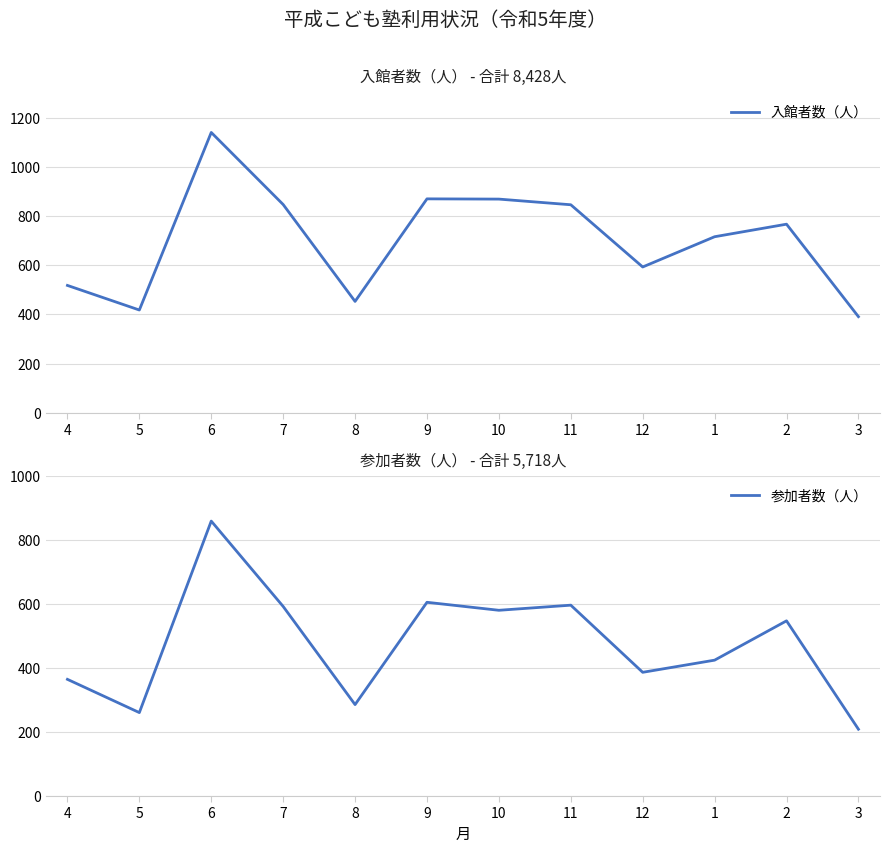

Reading left to right, transcribe all the data shown in this chart.

入館者数（人）: 4=518	5=418	6=1140	7=847	8=453	9=870	10=869	11=846	12=593	1=716	2=767	3=391
参加者数（人）: 4=365	5=261	6=860	7=593	8=286	9=606	10=581	11=597	12=387	1=425	2=548	3=209